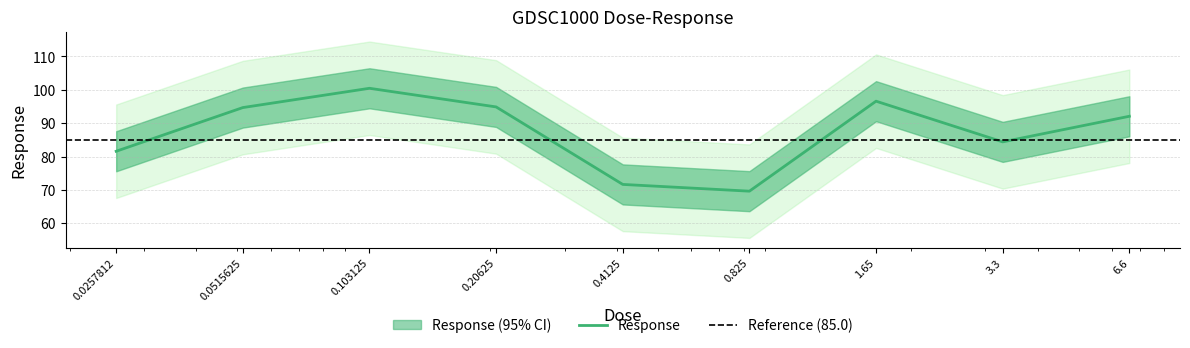

The value at 0.825 is 122.0. True or false?

False